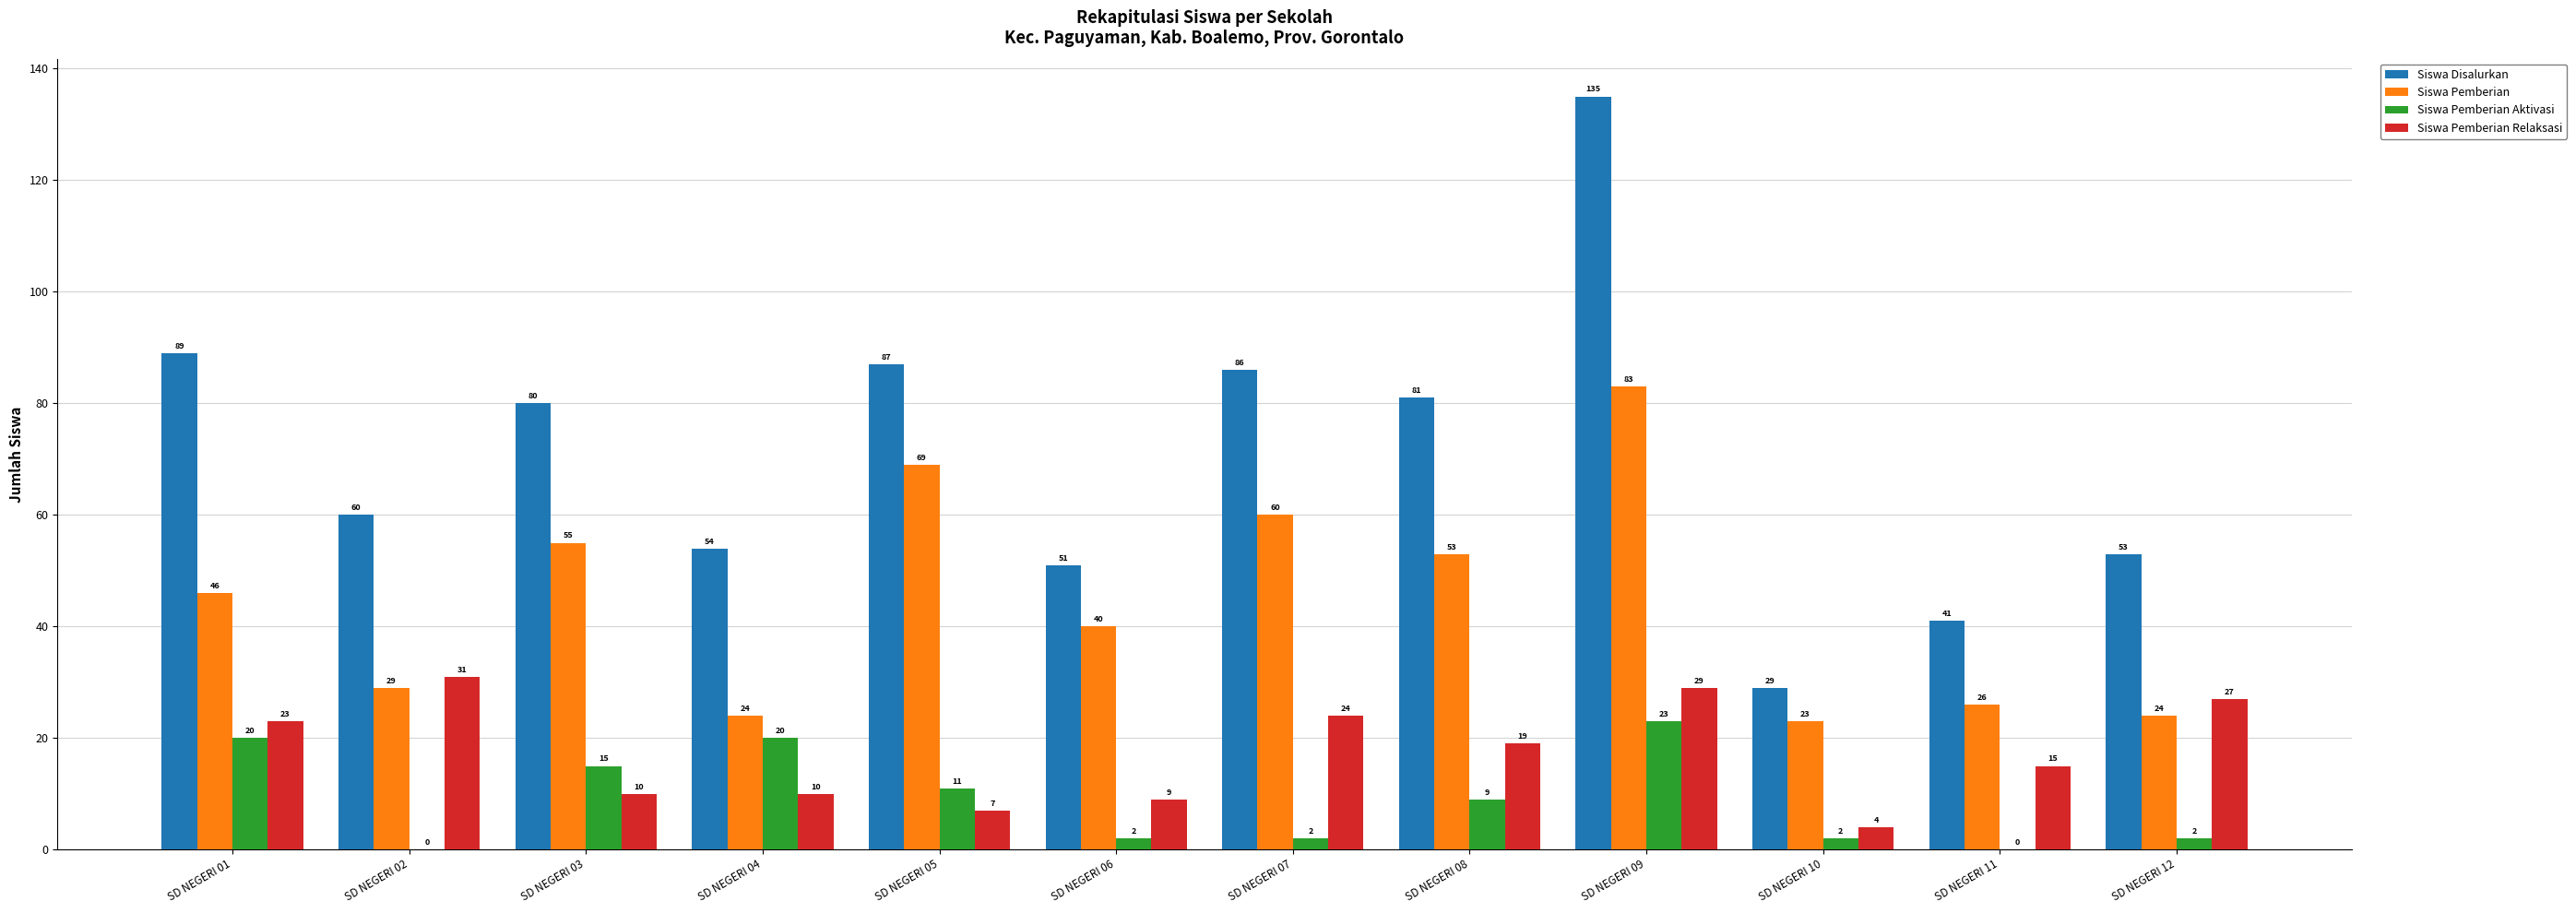

What is the difference between the Siswa Pemberian values at SD NEGERI 05 and SD NEGERI 11?

43